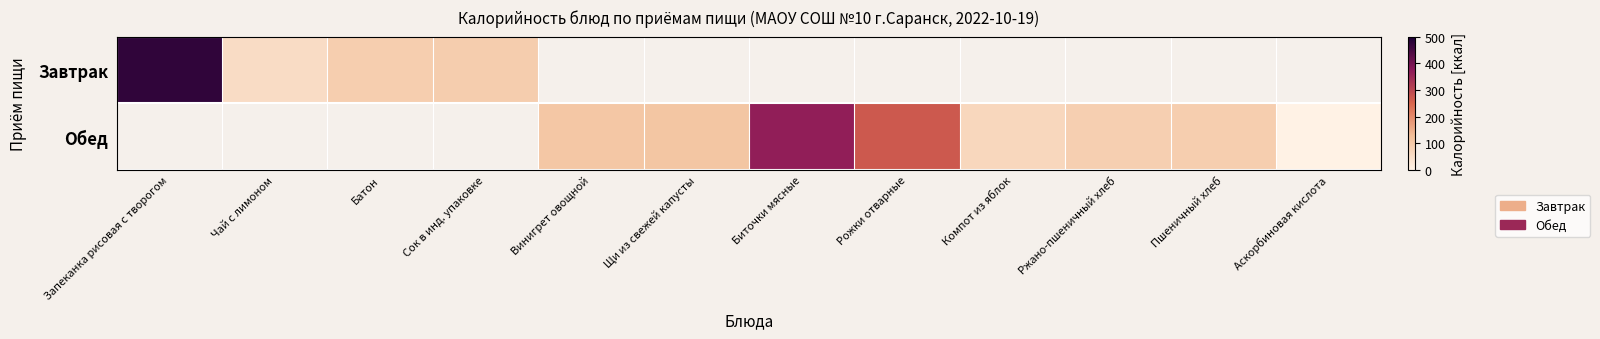

Which series has the largest range (max minus min)?

Завтрак